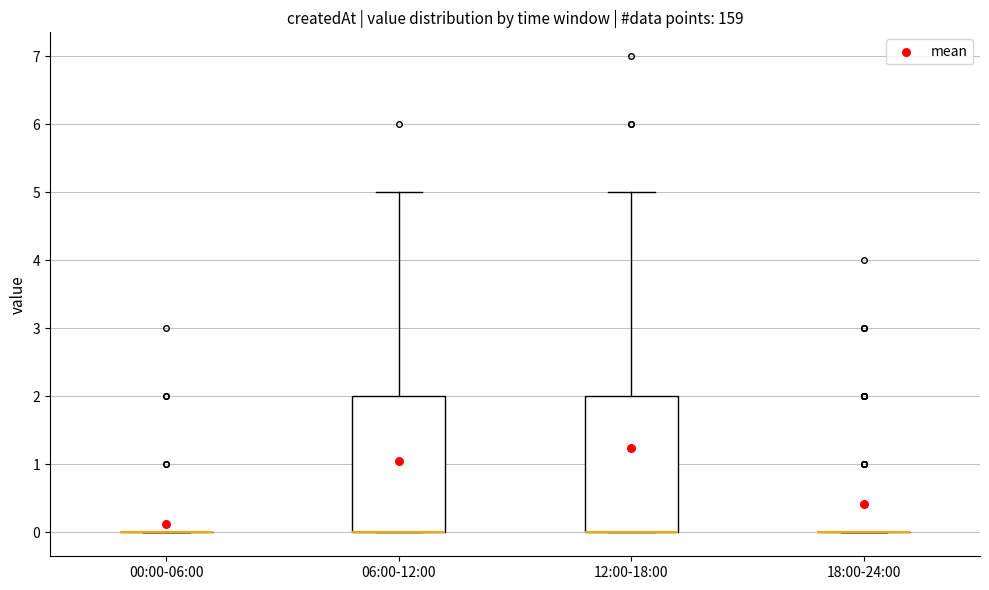

Reading left to right, transcribe this box plot: for each box, give where its median line is, the range the box spans, and where its two whiskers end, as read against the y-axis. The values are not printed on the chart, so give them approximately, as read against the axis.

00:00-06:00: box collapsed to a line at 0, whiskers 0 to 0
06:00-12:00: median 0 (drawn on the box's lower edge), box 0 to 2, whiskers 0 to 5
12:00-18:00: median 0 (drawn on the box's lower edge), box 0 to 2, whiskers 0 to 5
18:00-24:00: box collapsed to a line at 0, whiskers 0 to 0